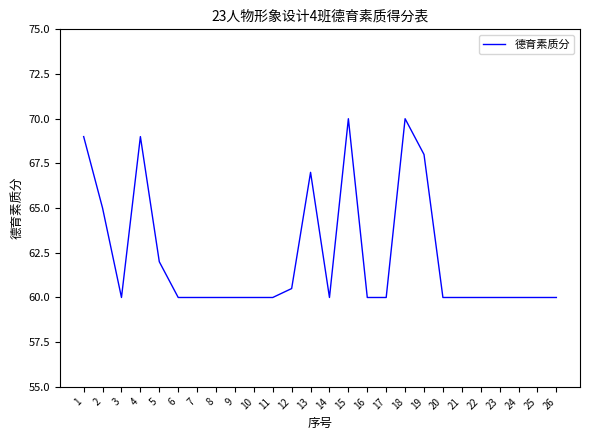

What is the difference between the maximum and minimum values?

10.0